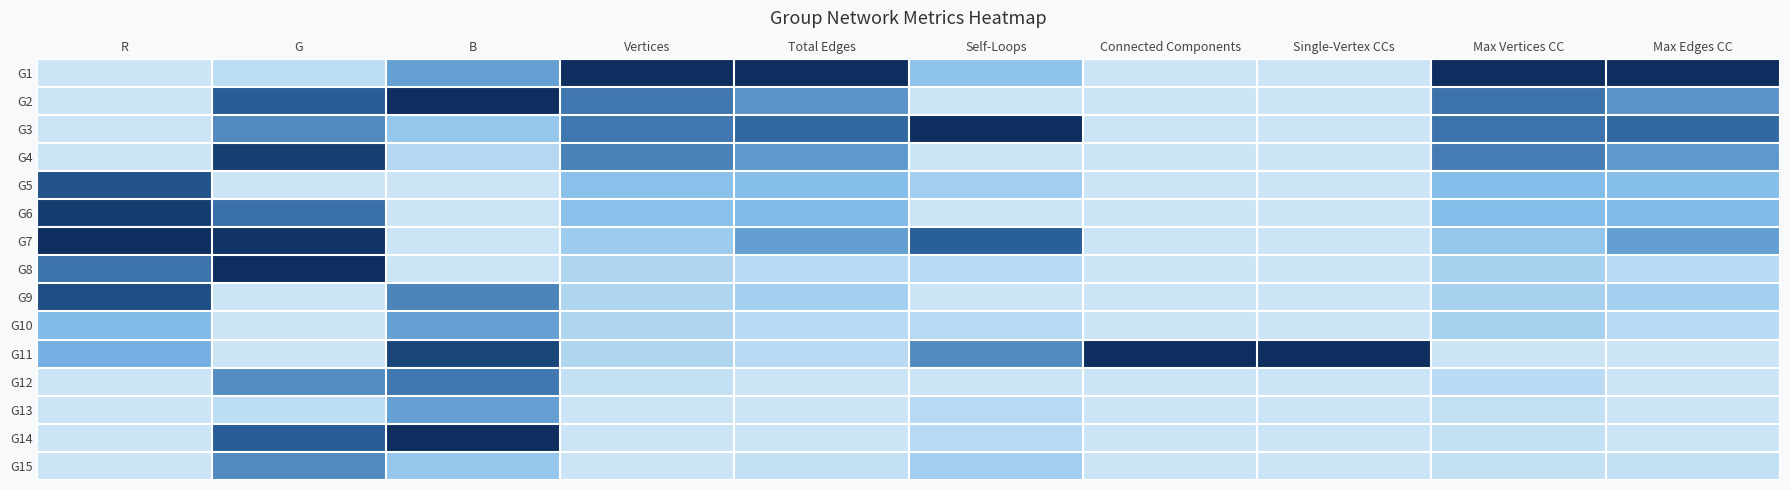

What is the difference between the highest and lowest values at Total Edges?

1.0